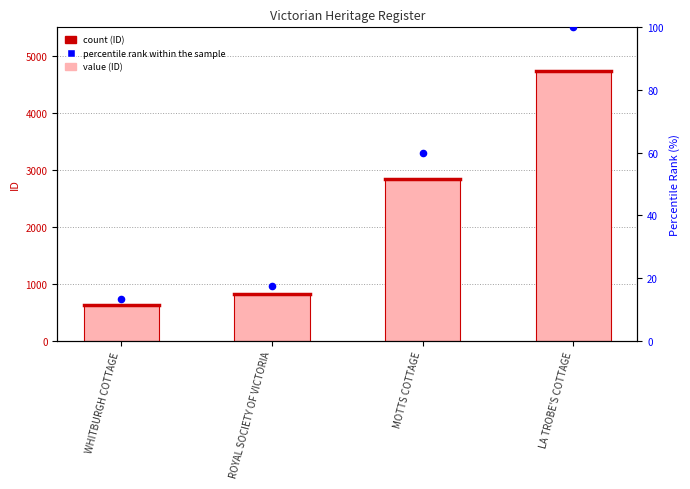

What is the total value across all series at MOTTS COTTAGE?

2897.0